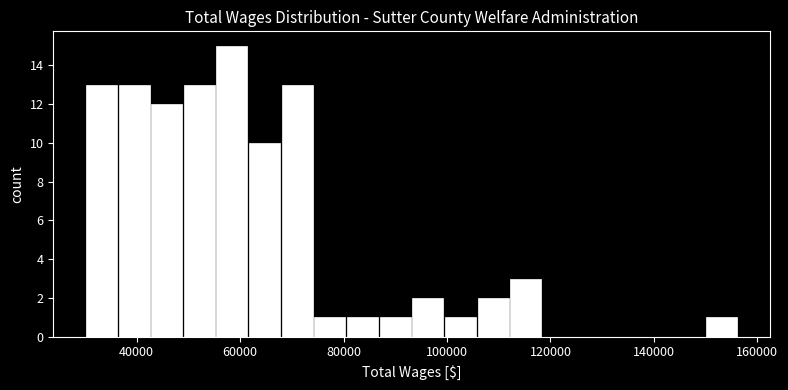

Around what value on the x-axis is the tallest bar? Give the approximate position of its centre, as read against the axis.

58000